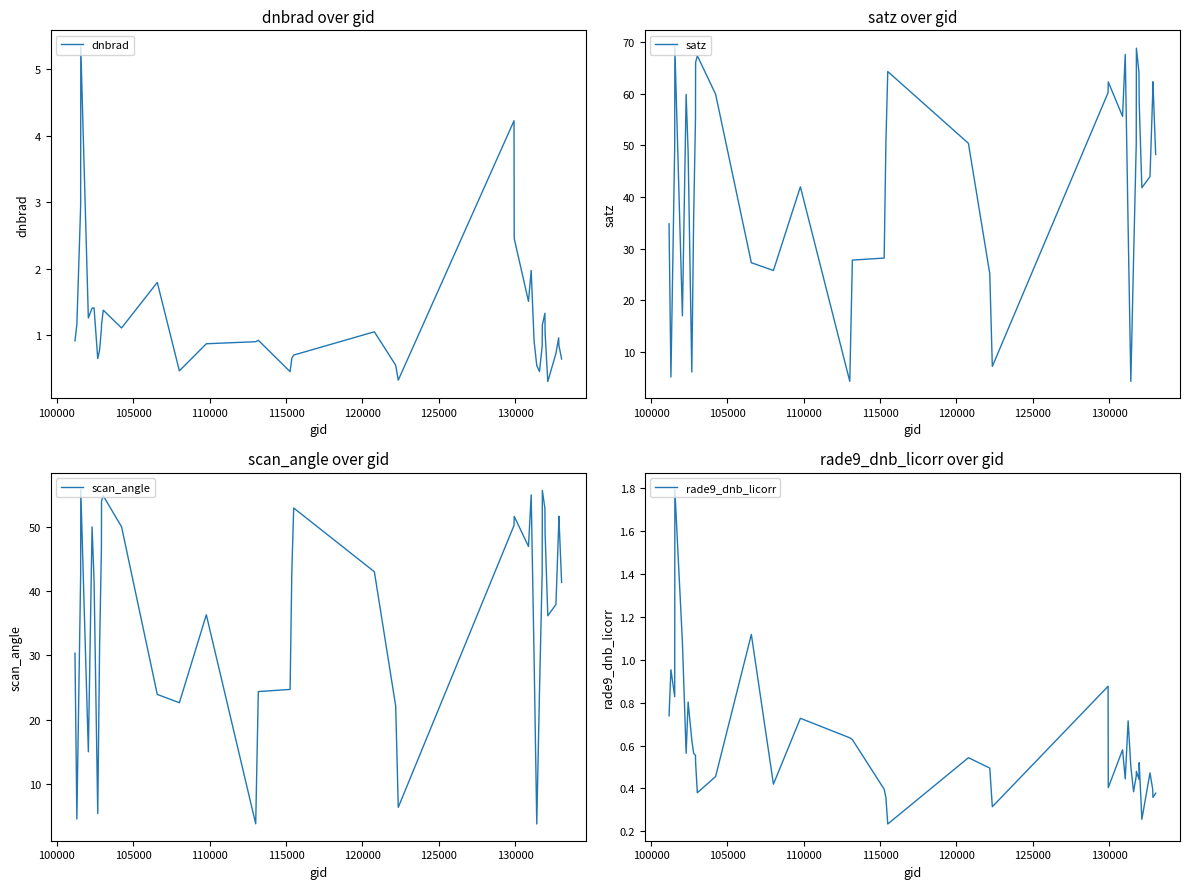

True or false: dnbrad and scan_angle cross at least once.

False